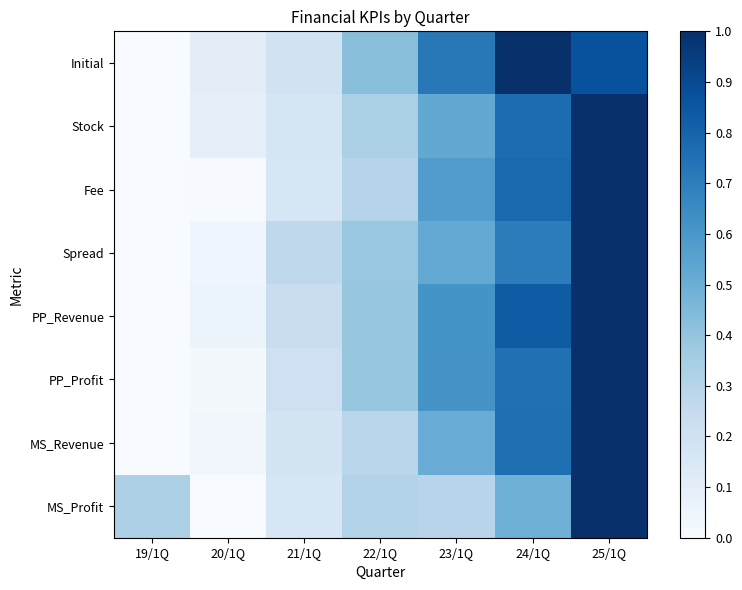

Between 25/1Q and 24/1Q, which is larger?

24/1Q